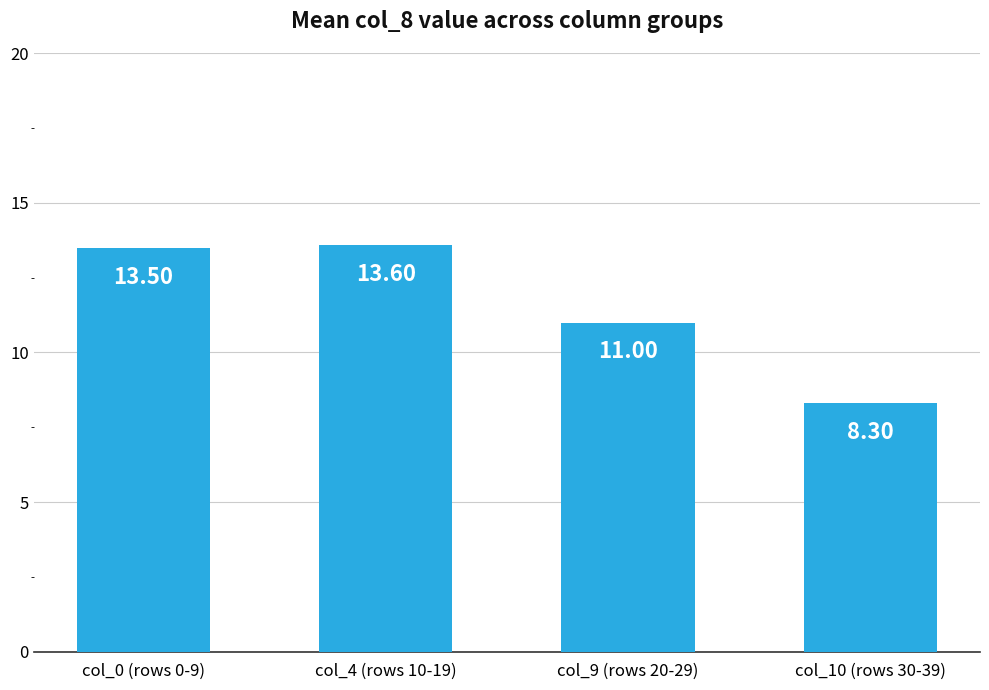

What is the change in value from col_4 (rows 10-19) to col_9 (rows 20-29)?

-2.6